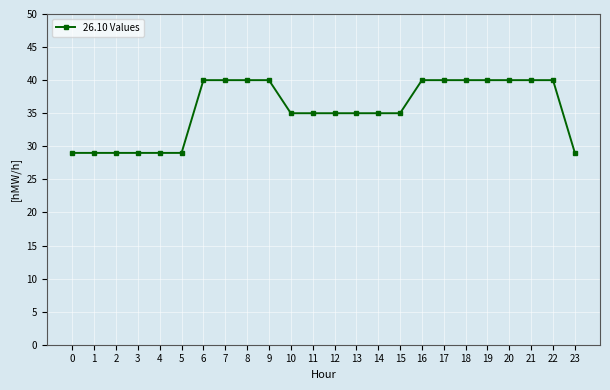

Between 3 and 12, which is larger?

12